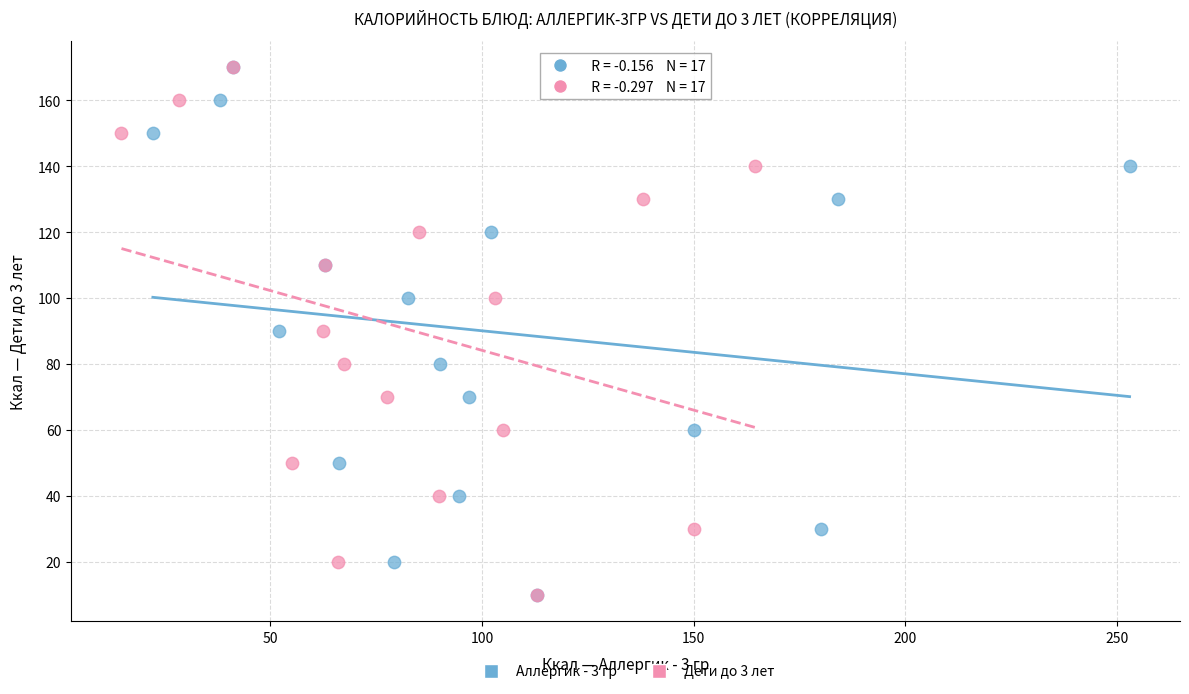

What are all the series names shown in the legend?

Аллергик - 3 гр, Дети до 3 лет